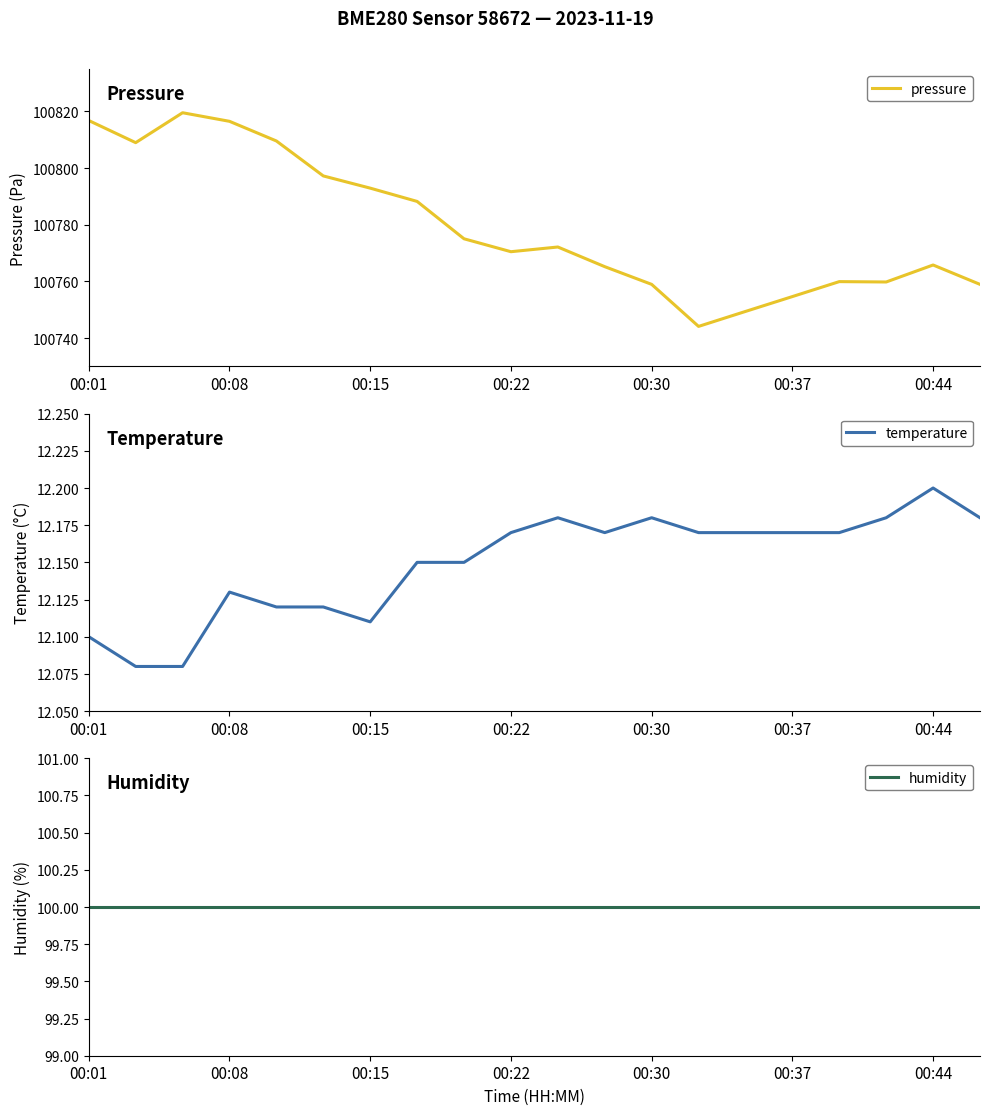

True or false: humidity and temperature cross at least once.

False